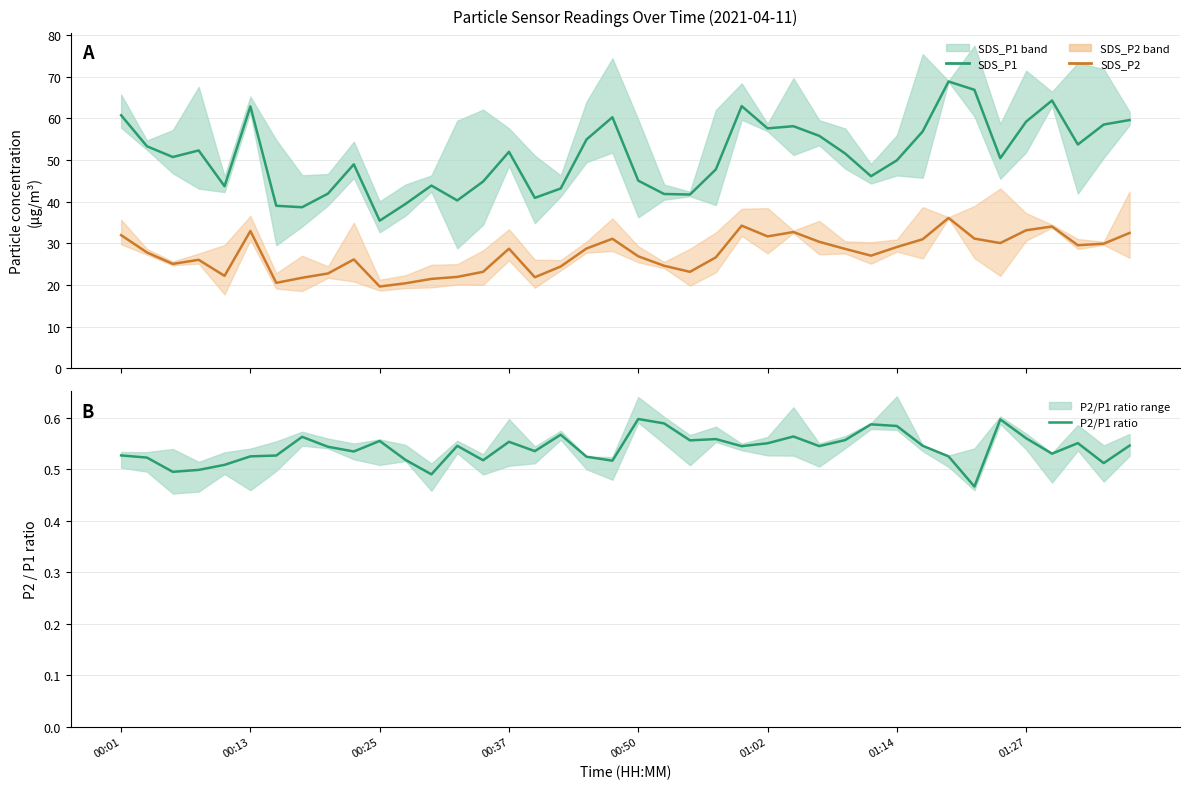

Which has a higher value, 25 or 37?

25